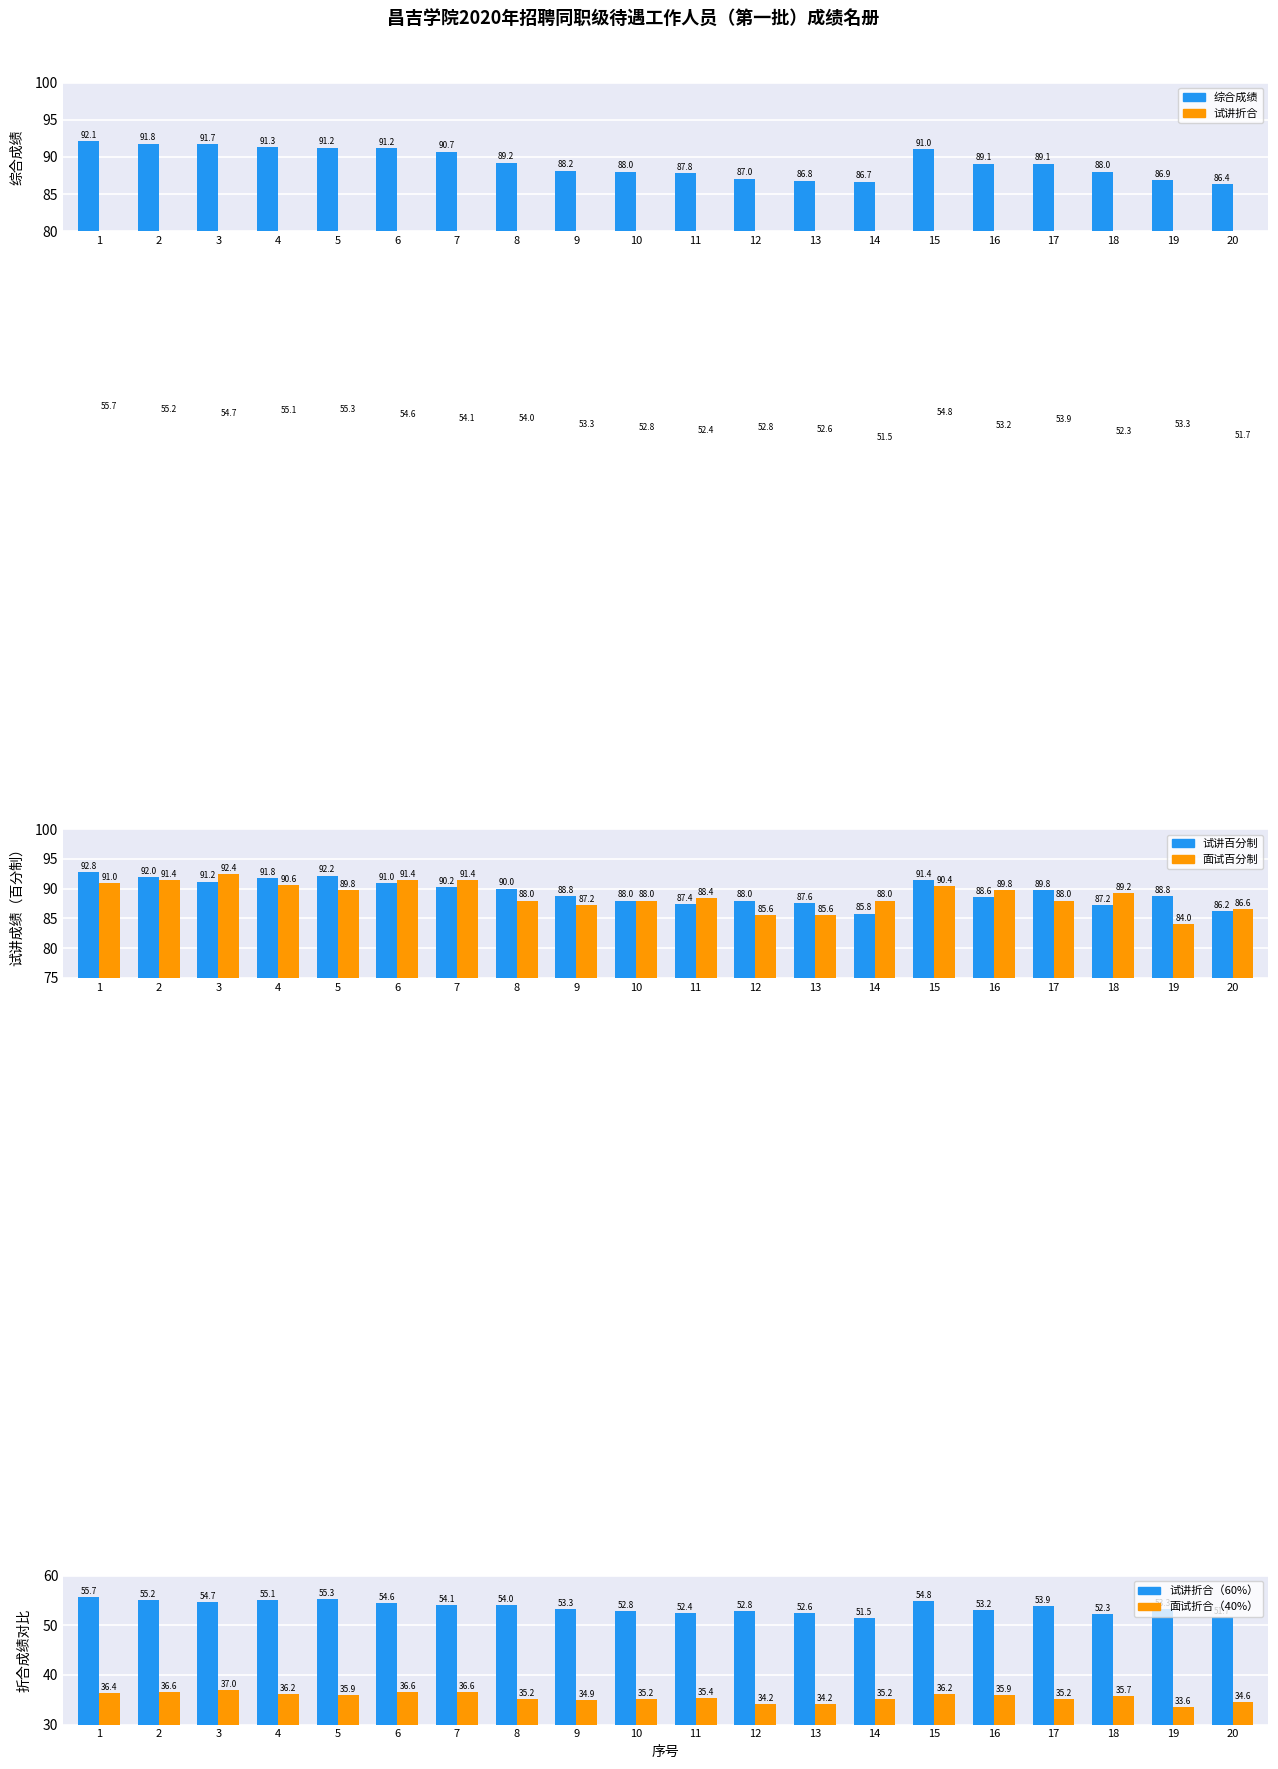

Reading left to right, what are all the values shown in this chart?

综合成绩: 1=92.1	2=91.8	3=91.7	4=91.3	5=91.2	6=91.2	7=90.7	8=89.2	9=88.2	10=88.0	11=87.8	12=87.0	13=86.8	14=86.7	15=91.0	16=89.1	17=89.1	18=88.0	19=86.9	20=86.4
试讲折合: 1=55.7	2=55.2	3=54.7	4=55.1	5=55.3	6=54.6	7=54.1	8=54.0	9=53.3	10=52.8	11=52.4	12=52.8	13=52.6	14=51.5	15=54.8	16=53.2	17=53.9	18=52.3	19=53.3	20=51.7
试讲百分制: 1=92.8	2=92.0	3=91.2	4=91.8	5=92.2	6=91.0	7=90.2	8=90.0	9=88.8	10=88.0	11=87.4	12=88.0	13=87.6	14=85.8	15=91.4	16=88.6	17=89.8	18=87.2	19=88.8	20=86.2
面试百分制: 1=91.0	2=91.4	3=92.4	4=90.6	5=89.8	6=91.4	7=91.4	8=88.0	9=87.2	10=88.0	11=88.4	12=85.6	13=85.6	14=88.0	15=90.4	16=89.8	17=88.0	18=89.2	19=84.0	20=86.6
试讲折合（60%）: 1=55.7	2=55.2	3=54.7	4=55.1	5=55.3	6=54.6	7=54.1	8=54.0	9=53.3	10=52.8	11=52.4	12=52.8	13=52.6	14=51.5	15=54.8	16=53.2	17=53.9	18=52.3	19=53.3	20=51.7
面试折合（40%）: 1=36.4	2=36.6	3=37.0	4=36.2	5=35.9	6=36.6	7=36.6	8=35.2	9=34.9	10=35.2	11=35.4	12=34.2	13=34.2	14=35.2	15=36.2	16=35.9	17=35.2	18=35.7	19=33.6	20=34.6